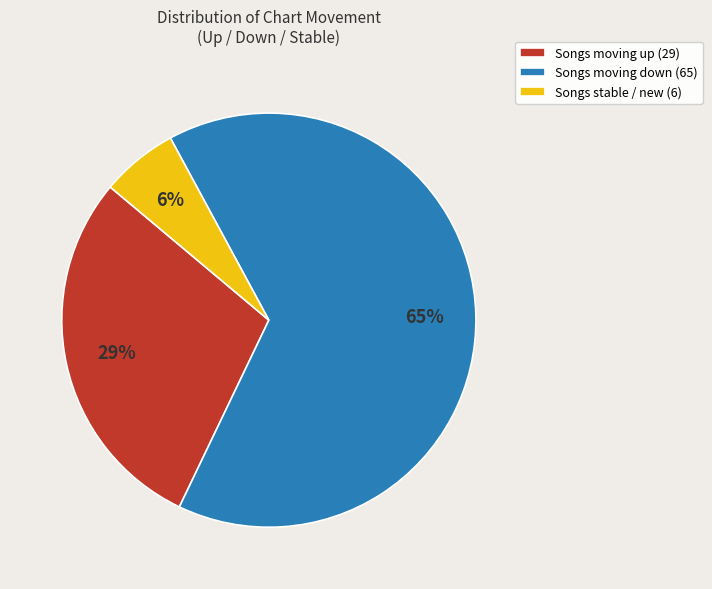

Is there a majority slice in this chart?

Yes